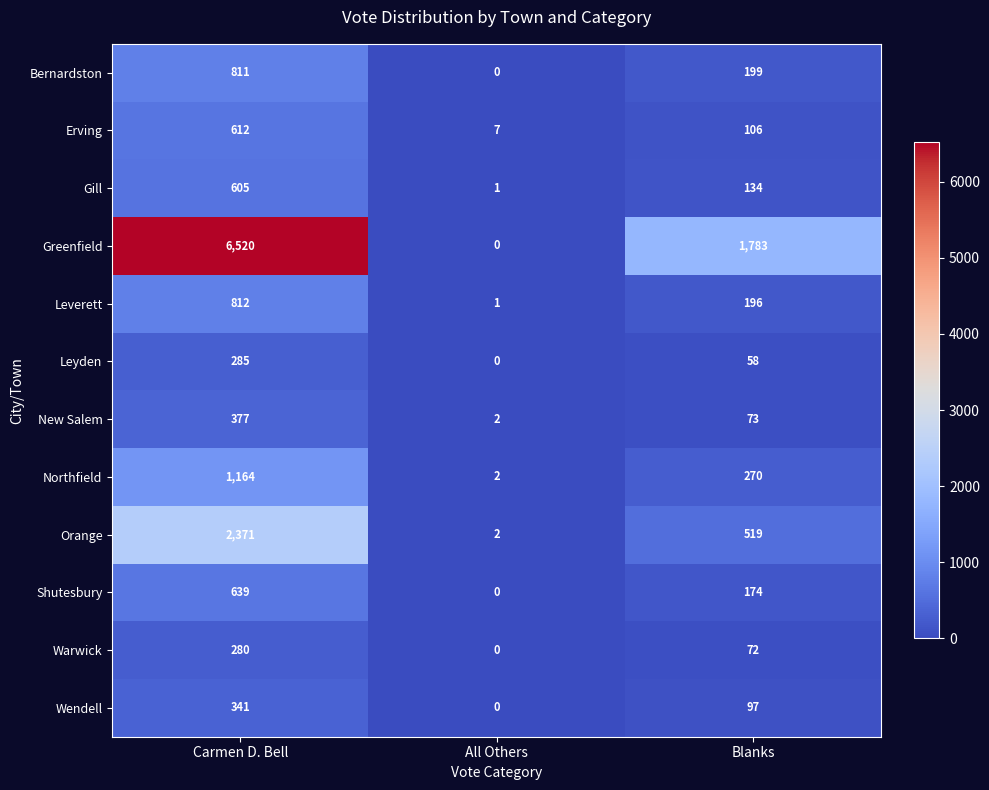

The value of Warwick at Blanks is 36. True or false?

False